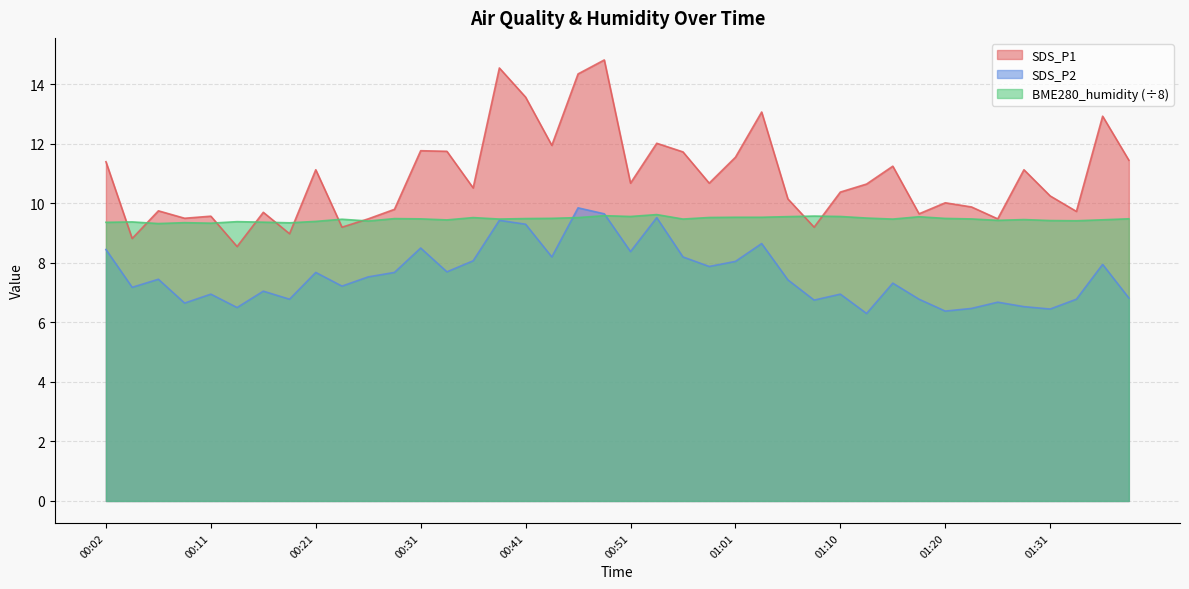

What is the average value of the SDS_P1 series?

10.9